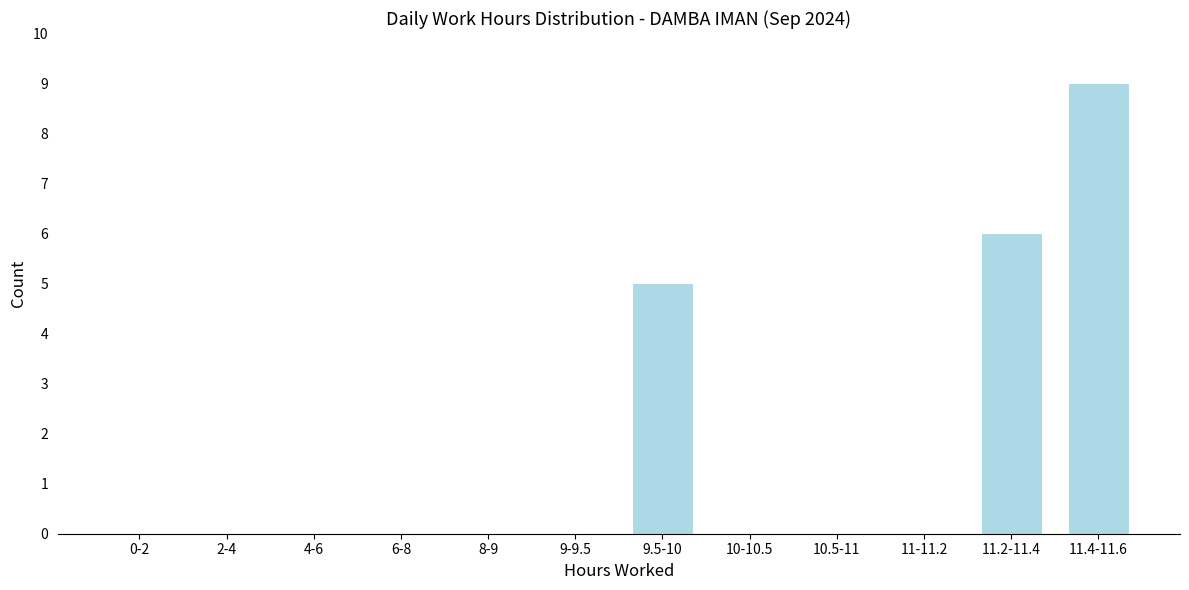

Reading right to left, extract all data points from this chart.

11.4-11.6=9	11.2-11.4=6	11-11.2=0	10.5-11=0	10-10.5=0	9.5-10=5	9-9.5=0	8-9=0	6-8=0	4-6=0	2-4=0	0-2=0